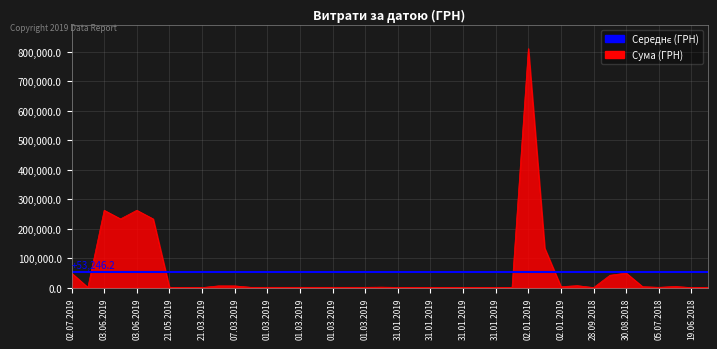

At which label does the data first exceed 1168?

02.07.2019